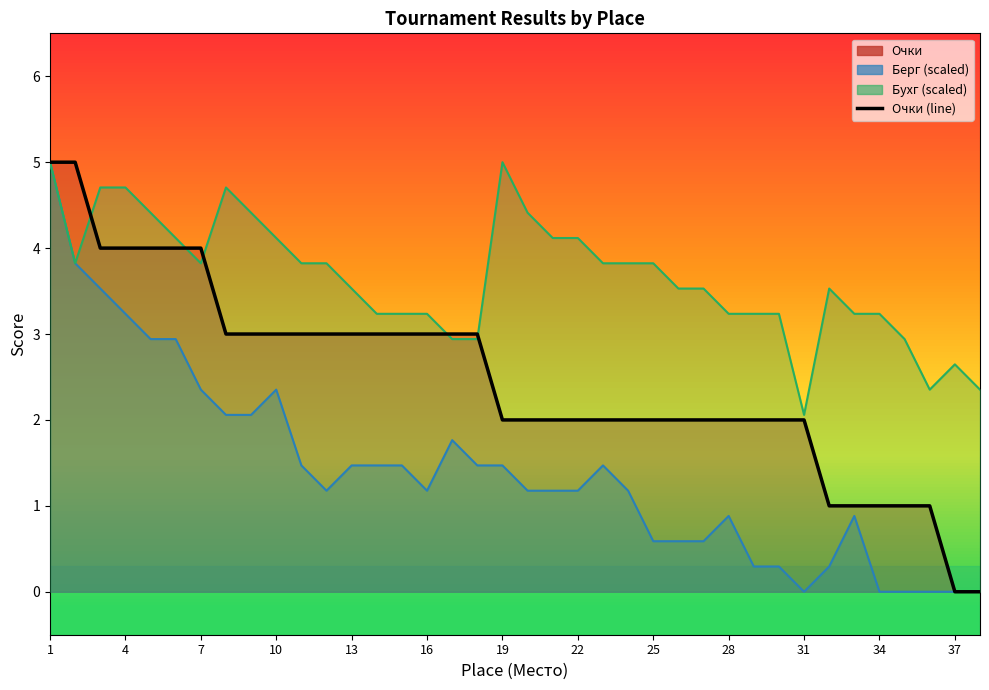

The value at 25 is 3. True or false?

False